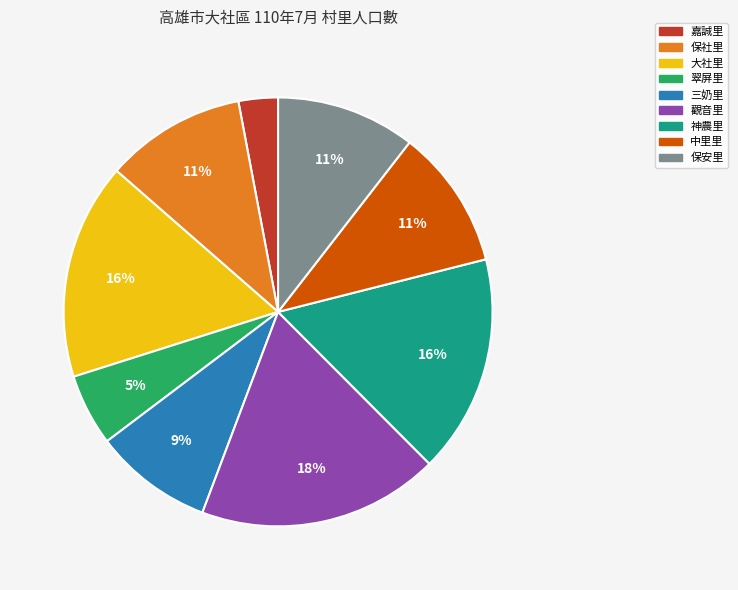

Is 三奶里 the majority of the pie?

No